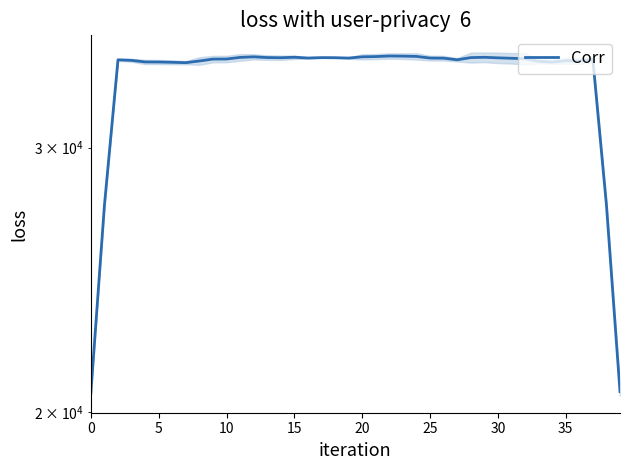

Reading left to right, list all the values displayed in this chart.

20603.4	27460.2	34319.2	34291.0	34207.4	34204.2	34188.6	34169.2	34257.6	34356.8	34361.6	34446.2	34477.2	34438.0	34429.0	34454.2	34413.6	34435.6	34431.8	34411.0	34476.8	34490.0	34520.8	34513.2	34498.8	34411.6	34405.0	34321.4	34435.4	34451.8	34424.0	34400.8	34376.8	34240.4	34201.2	34272.4	34251.0	34329.6	27479.4	20646.0